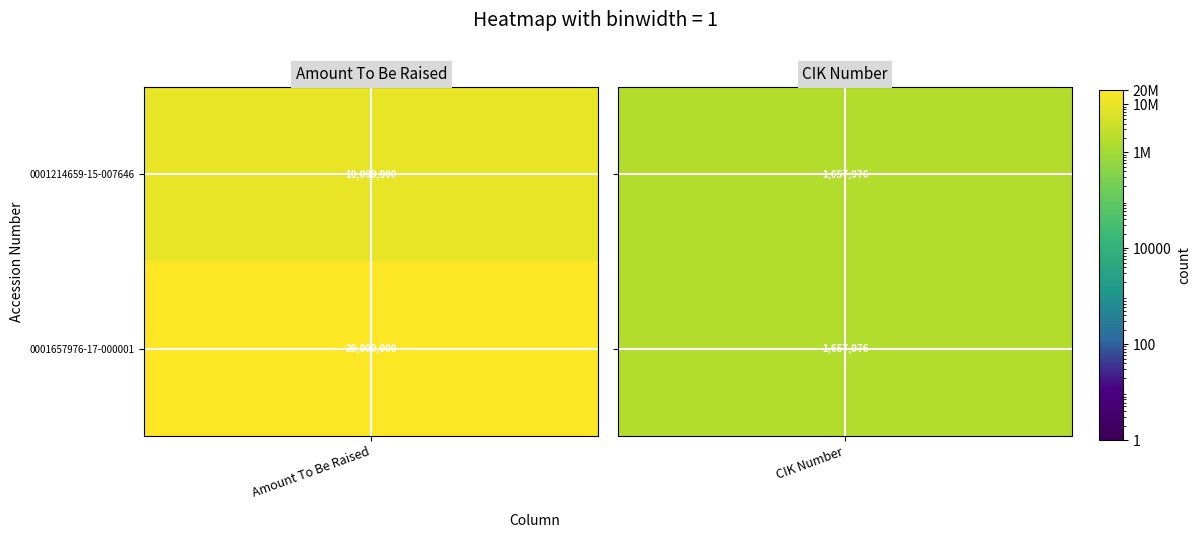

Rank the series by their average value, from highest to lowest.

0001657976-17-000001, 0001214659-15-007646